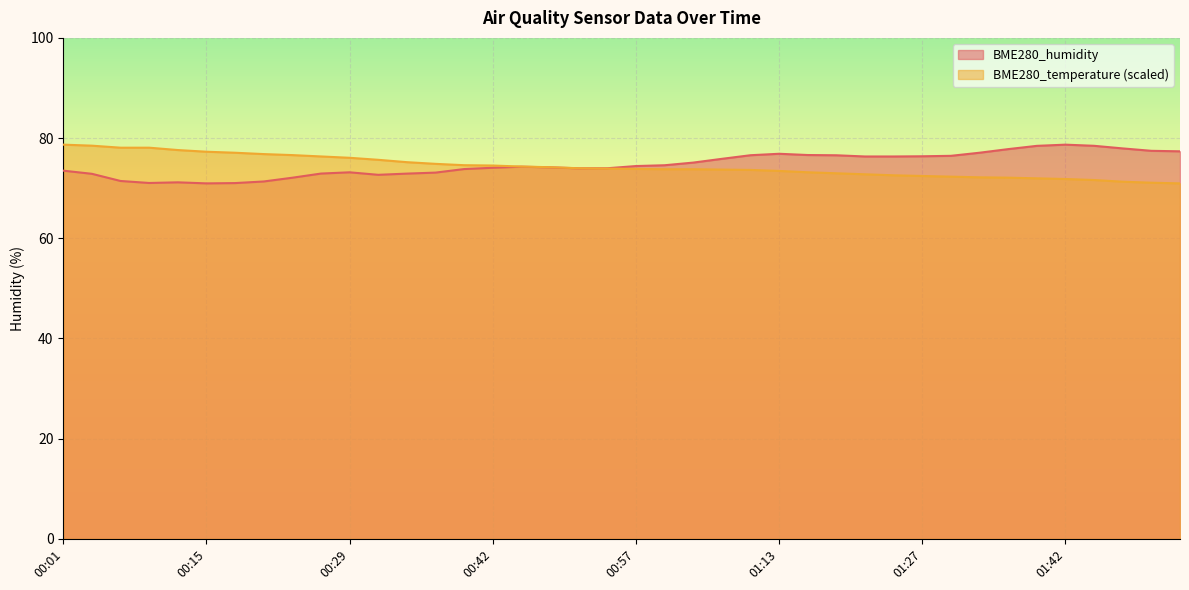

What is the label of the 11th point from the right?

01:24